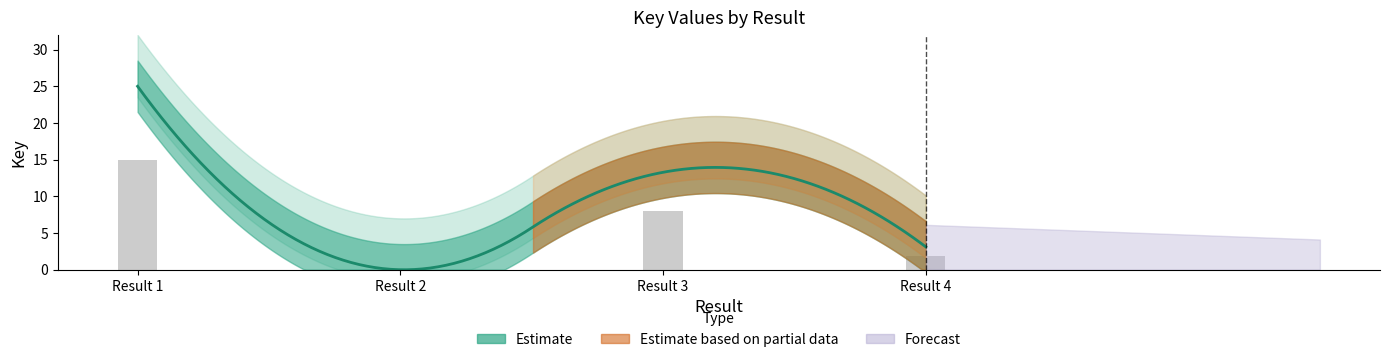

What is the difference between the values at Result 1 and Result 3?

7.0